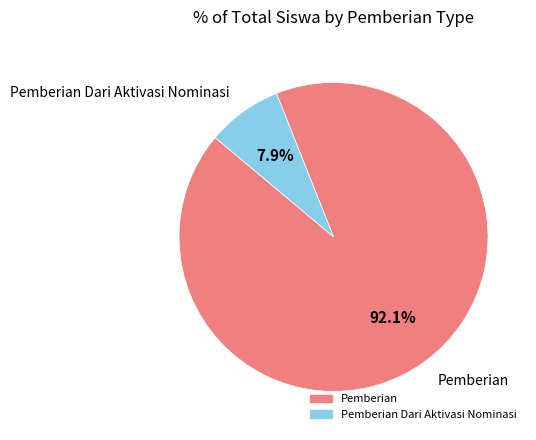

Does any single category account for the majority?

Yes